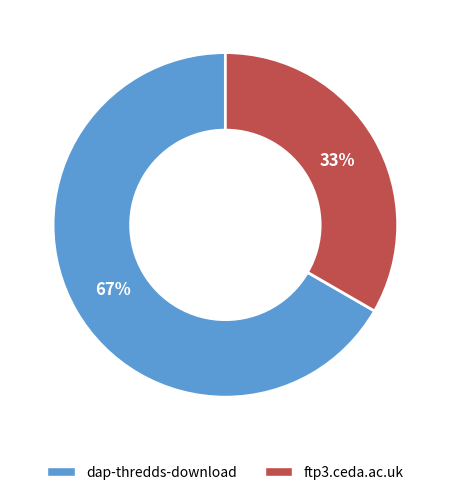

To the nearest percent, what is the combined percentage of ftp3.ceda.ac.uk and dap-thredds-download?

100%